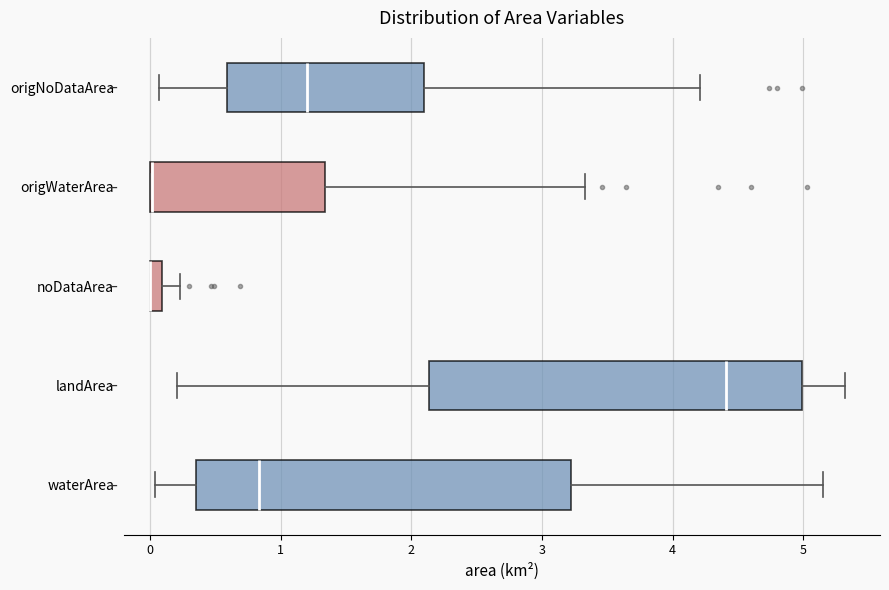

Where does the median line of the box for waterArea sit on the x-axis? The values are not printed on the chart, so give them approximately, as read against the axis.

0.8